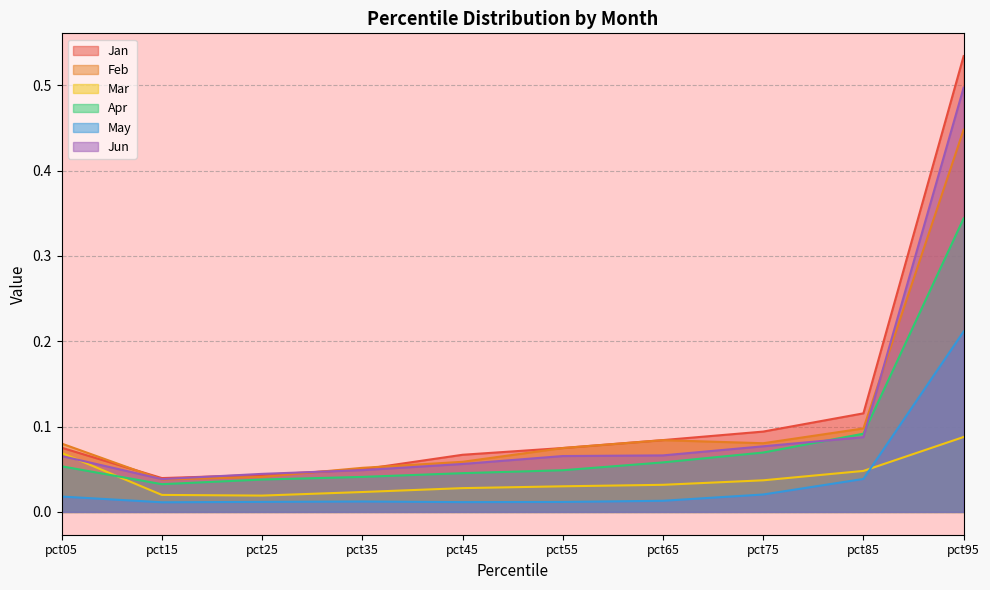

Which has a higher value, pct25 or pct15?

pct25